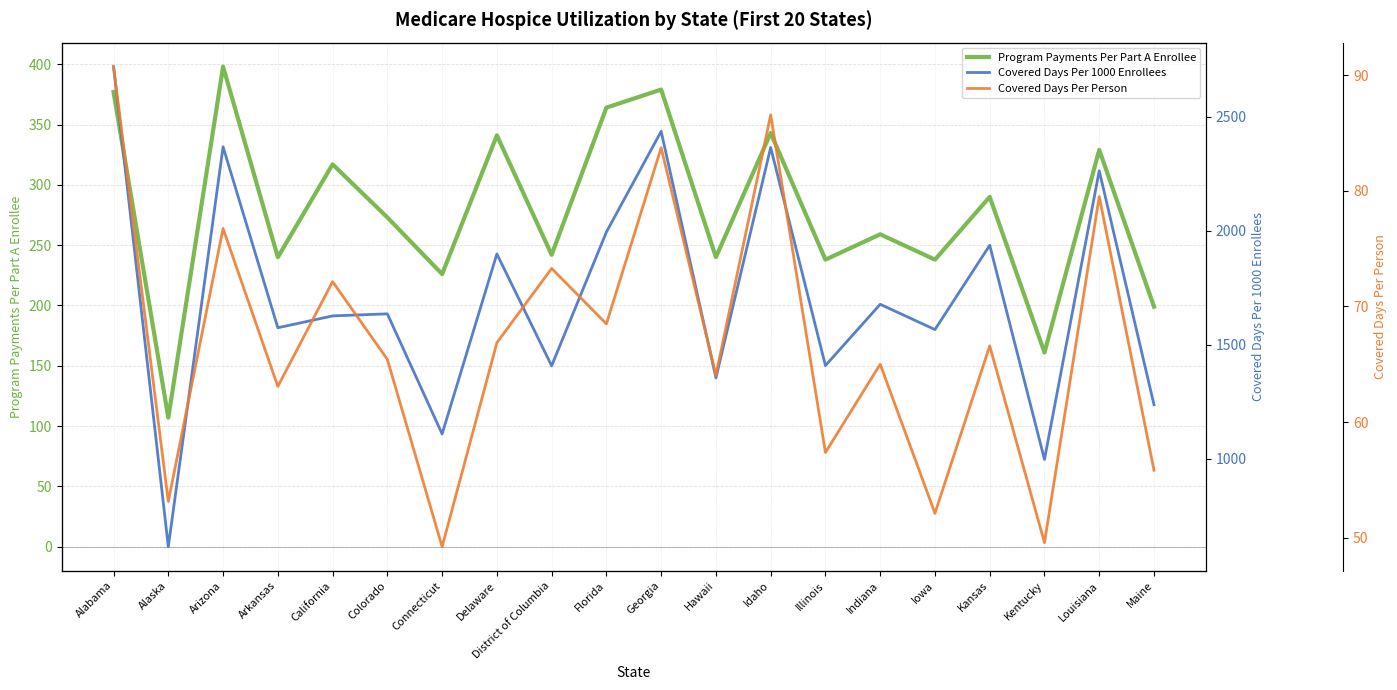

True or false: Program Payments Per Part A Enrollee and Covered Days Per 1000 Enrollees intersect in this chart.

False